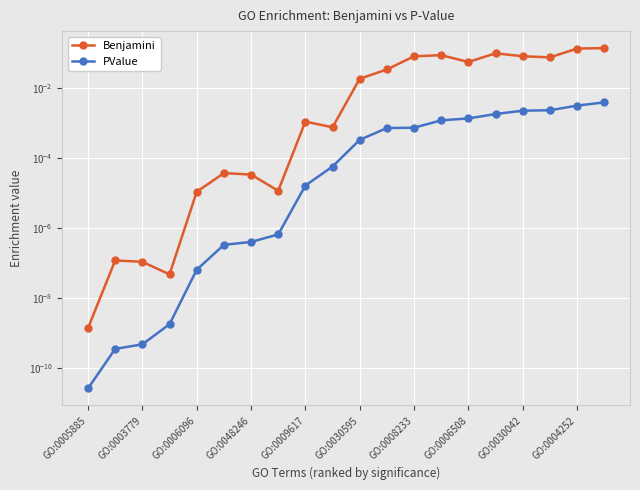

Reading right to left, list all the values displayed in this chart.

Benjamini: 0.1	0.1	0.1	0.1	0.1	0.1	0.1	0.1	0.0	0.0	0.0	0.0	0.0	0.0	0.0	0.0	0.0	0.0	0.0	0.0
PValue: 0.0	0.0	0.0	0.0	0.0	0.0	0.0	0.0	0.0	0.0	0.0	0.0	0.0	0.0	0.0	0.0	0.0	0.0	0.0	0.0